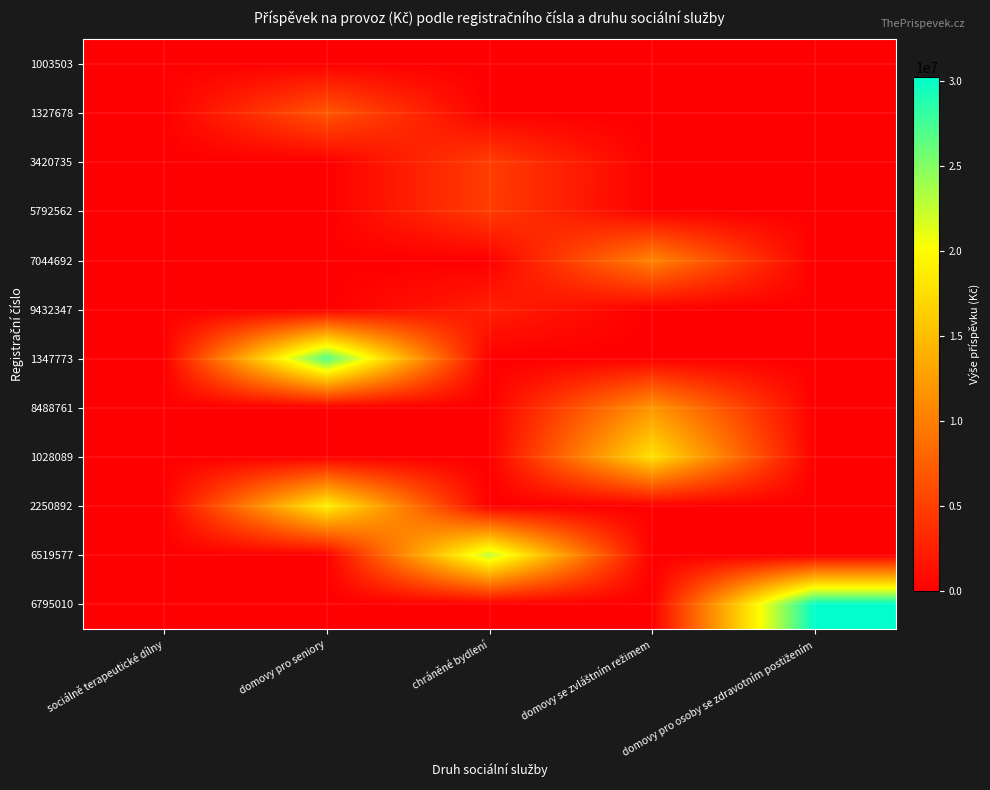

Reading left to right, transcribe all the data shown in this chart.

1003503: sociálně terapeutické dílny=104000	domovy pro seniory=0	chráněné bydlení=0	domovy se zvláštním režimem=0	domovy pro osoby se zdravotním postižením=0
1327678: sociálně terapeutické dílny=0	domovy pro seniory=6835000	chráněné bydlení=0	domovy se zvláštním režimem=0	domovy pro osoby se zdravotním postižením=0
3420735: sociálně terapeutické dílny=0	domovy pro seniory=0	chráněné bydlení=4867000	domovy se zvláštním režimem=0	domovy pro osoby se zdravotním postižením=0
5792562: sociálně terapeutické dílny=0	domovy pro seniory=0	chráněné bydlení=4795000	domovy se zvláštním režimem=0	domovy pro osoby se zdravotním postižením=0
7044692: sociálně terapeutické dílny=0	domovy pro seniory=0	chráněné bydlení=0	domovy se zvláštním režimem=10463000	domovy pro osoby se zdravotním postižením=0
9432347: sociálně terapeutické dílny=0	domovy pro seniory=0	chráněné bydlení=2484000	domovy se zvláštním režimem=0	domovy pro osoby se zdravotním postižením=0
1347773: sociálně terapeutické dílny=0	domovy pro seniory=27078000	chráněné bydlení=0	domovy se zvláštním režimem=0	domovy pro osoby se zdravotním postižením=0
8488761: sociálně terapeutické dílny=0	domovy pro seniory=0	chráněné bydlení=0	domovy se zvláštním režimem=11848000	domovy pro osoby se zdravotním postižením=0
1028089: sociálně terapeutické dílny=0	domovy pro seniory=0	chráněné bydlení=0	domovy se zvláštním režimem=17810000	domovy pro osoby se zdravotním postižením=0
2250892: sociálně terapeutické dílny=0	domovy pro seniory=19025000	chráněné bydlení=0	domovy se zvláštním režimem=0	domovy pro osoby se zdravotním postižením=0
6519577: sociálně terapeutické dílny=0	domovy pro seniory=0	chráněné bydlení=22790000	domovy se zvláštním režimem=0	domovy pro osoby se zdravotním postižením=0
6795010: sociálně terapeutické dílny=0	domovy pro seniory=0	chráněné bydlení=0	domovy se zvláštním režimem=0	domovy pro osoby se zdravotním postižením=30223000